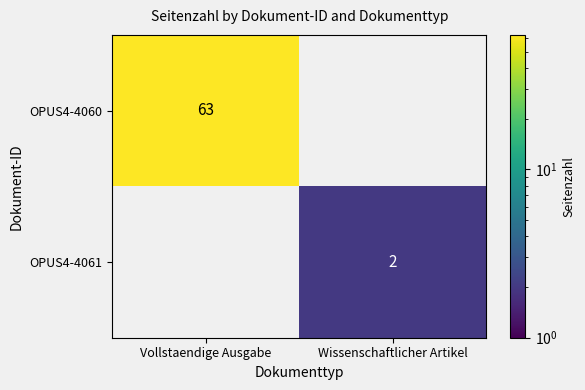

The OPUS4-4061 series shows 3 at Wissenschaftlicher Artikel. True or false?

False